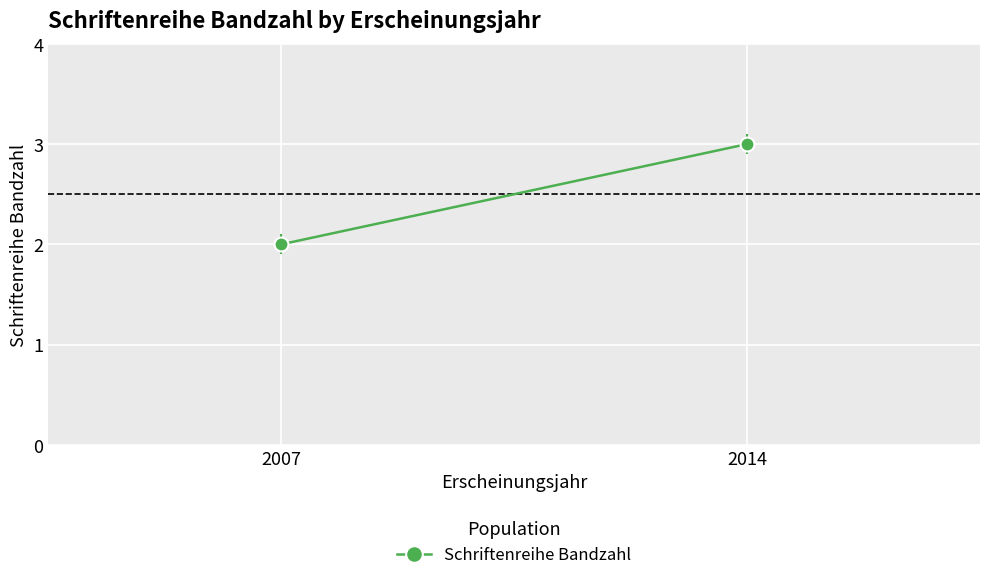

The value at 2007 is 1. True or false?

False